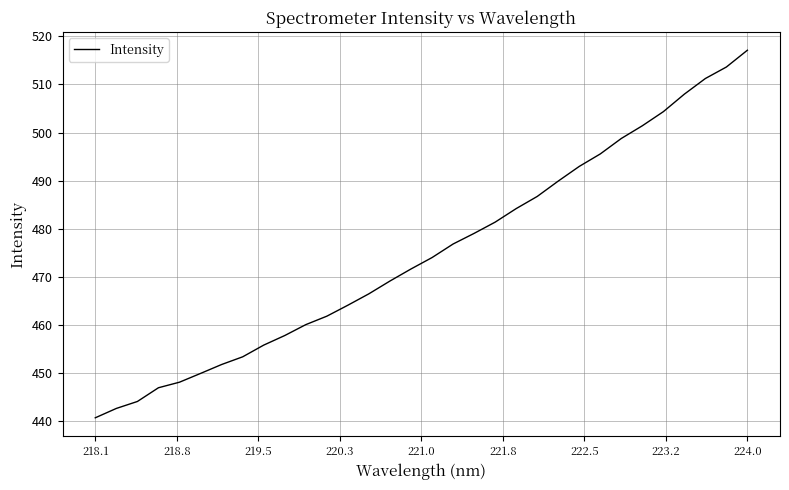

What is the smallest value displayed?

440.7